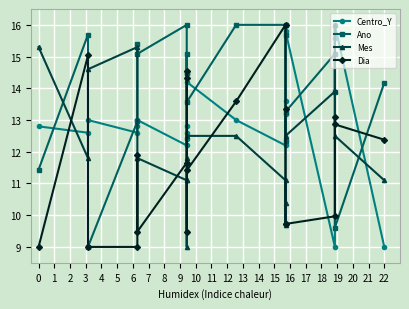

Where do Dia and Mes first cross each other?

0 and 1